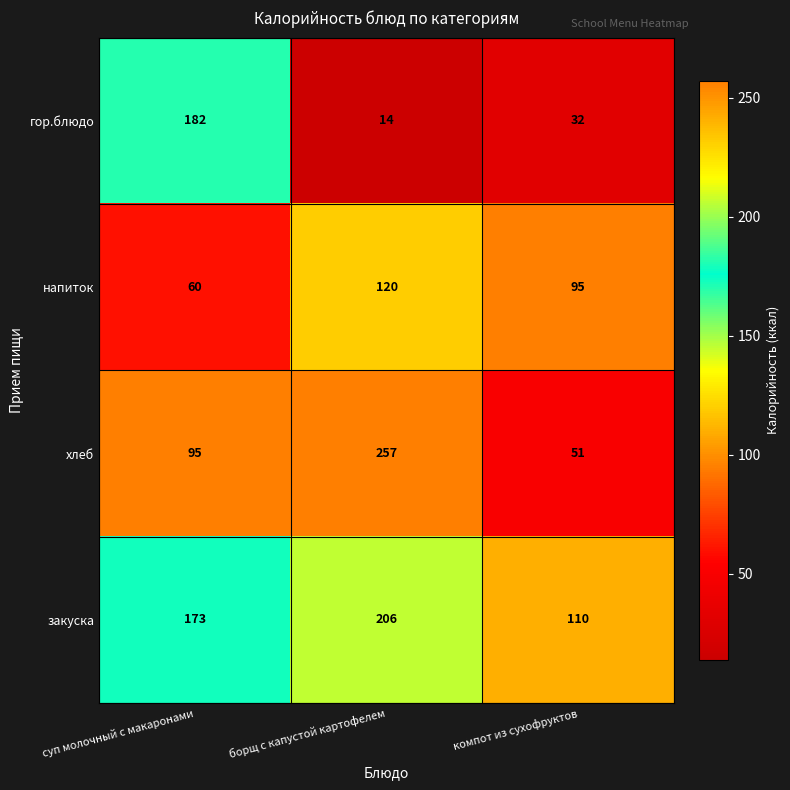

What is the smallest value displayed?

14